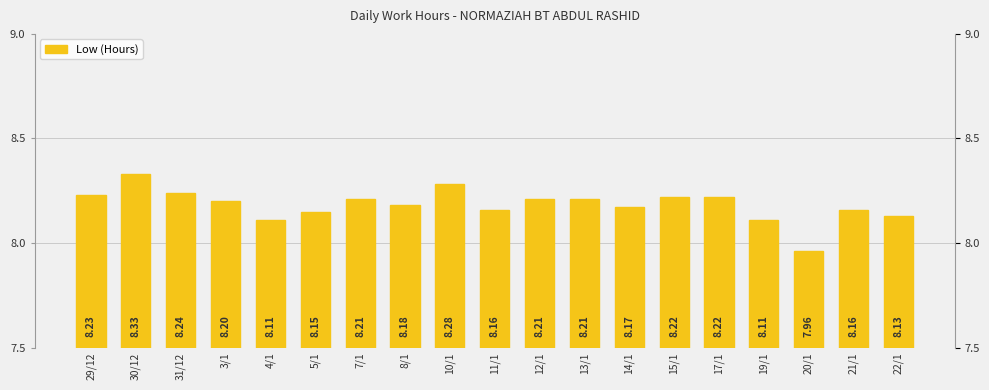

At which label is the value closest to 8?

20/1